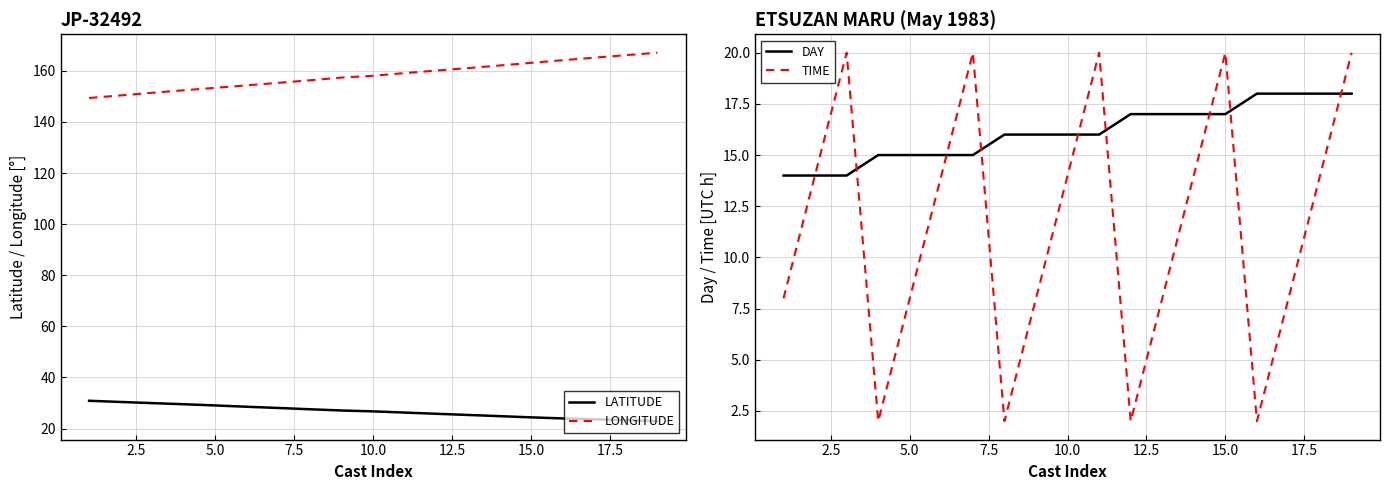

What is the maximum value for DAY?

18.0